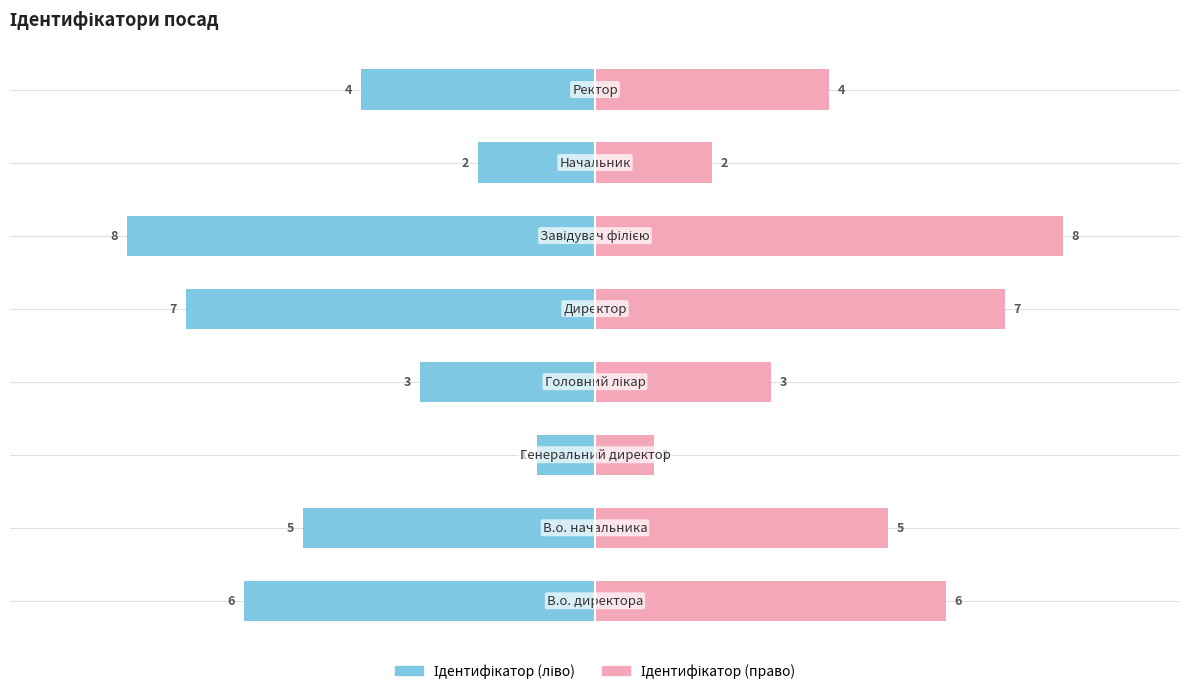

What is the approximate value of Ідентифікатор (право) at 6?

2